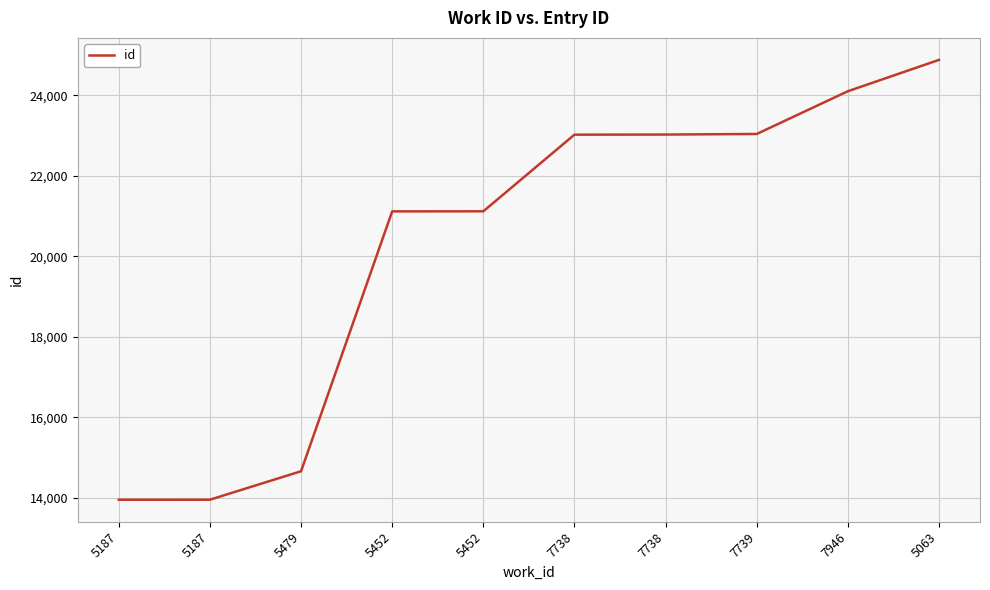

Is it true that the value at 7946 is 24097?

True